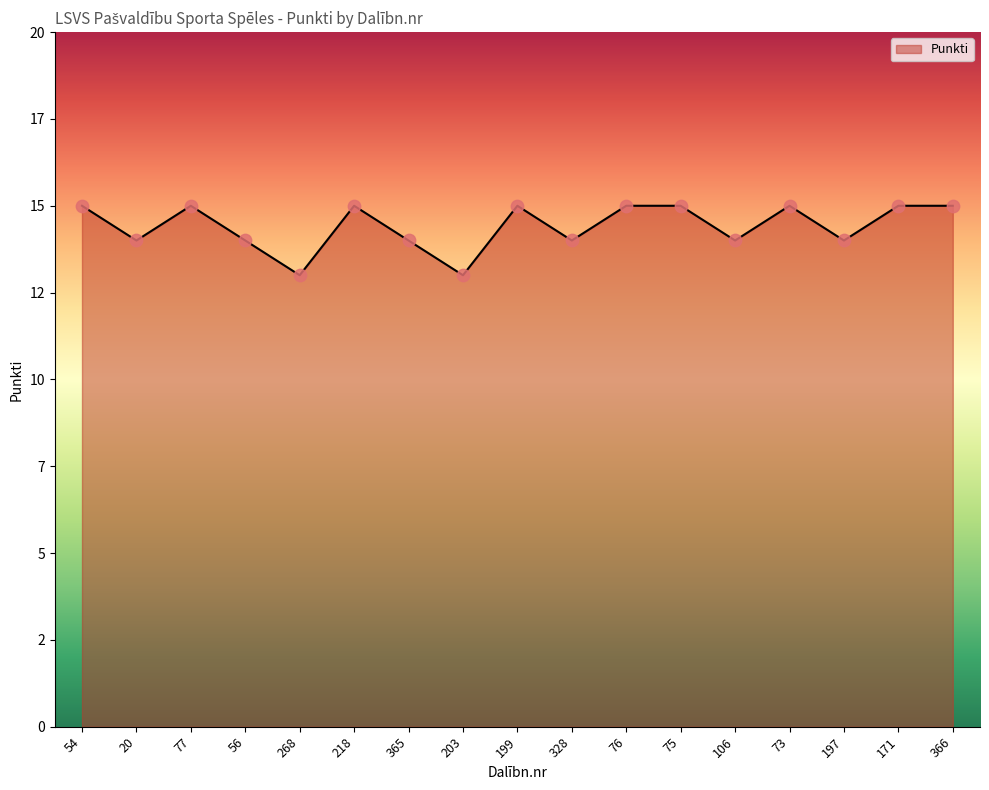

Approximately how many times larger is the value at 171 compared to 197?

1.1